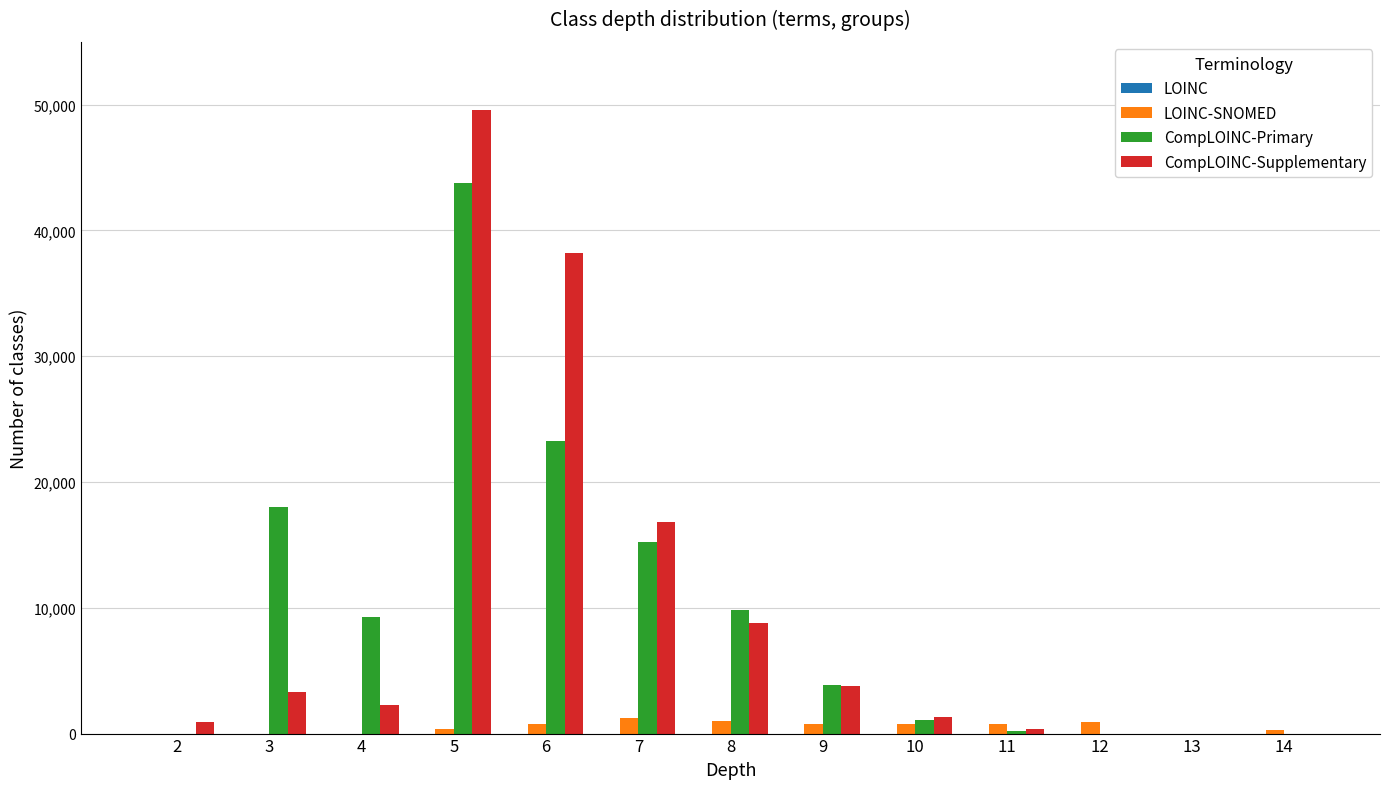

Does the chart contain stacked bars?

No